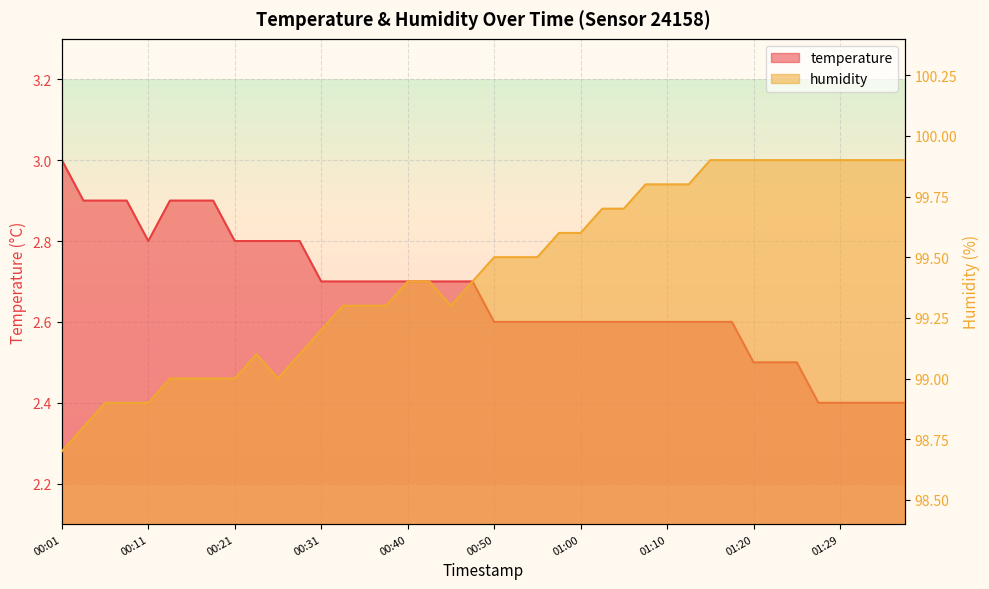

True or false: temperature has more than 2 points higher than both neighbors.

False